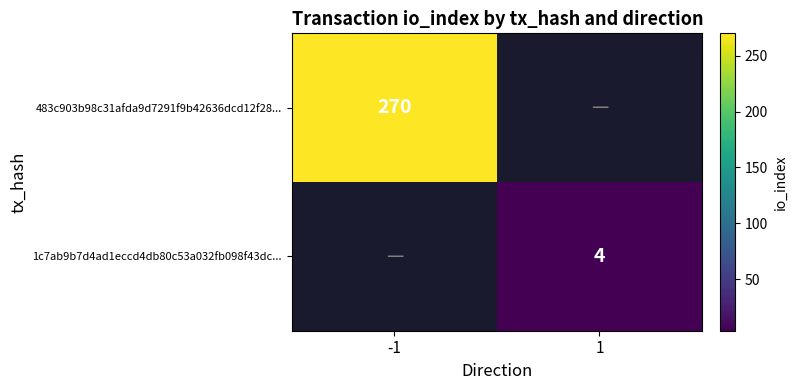

The 1c7ab9b7d4ad1eccd4db80c53a032fb098f43dc... series shows 4 at 1. True or false?

True